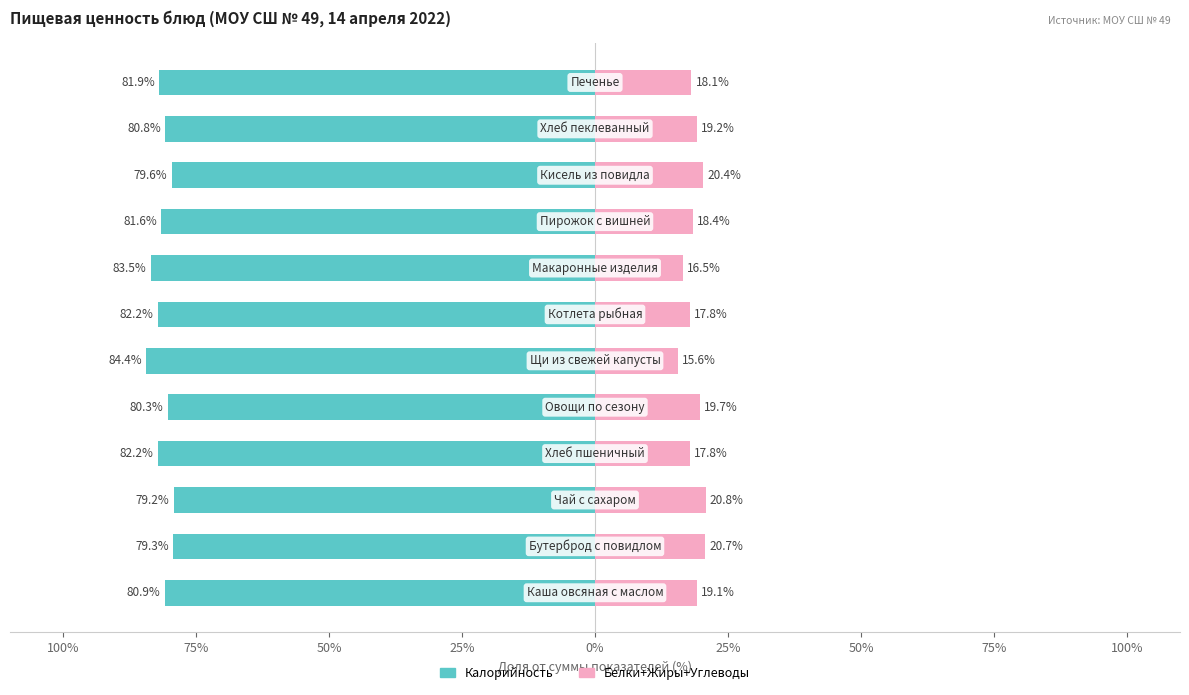

What is the difference between the maximum and minimum values in the Калорийность series?

5.2